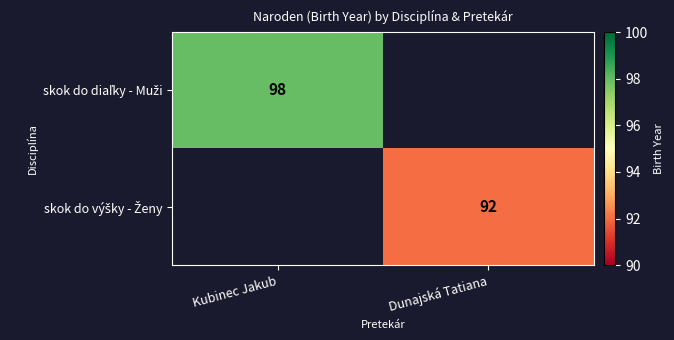

Which has a higher value, Dunajská Tatiana or Kubinec Jakub?

Kubinec Jakub